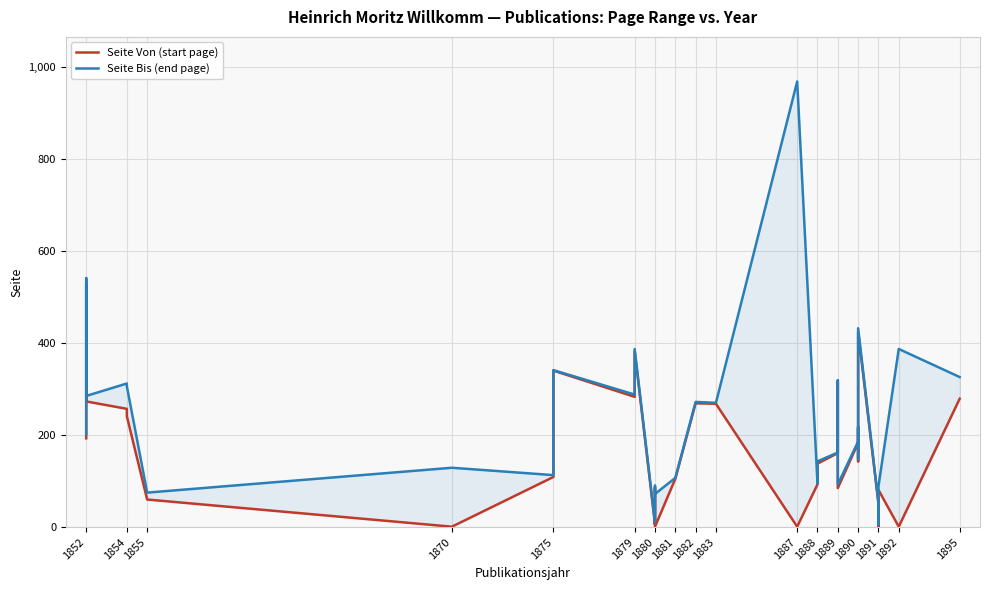

True or false: Seite Bis (end page) and Seite Von (start page) intersect in this chart.

False